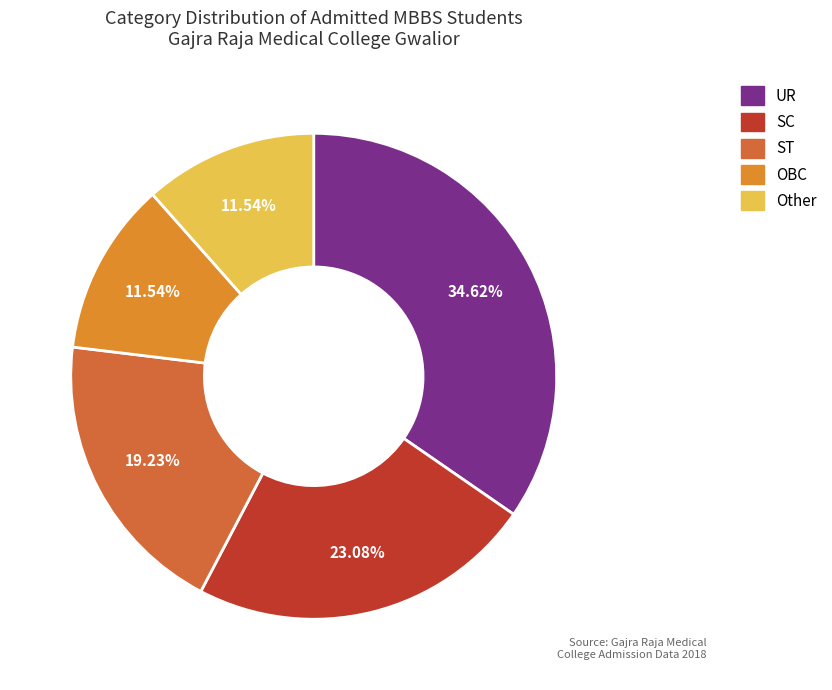

True or false: ST accounts for 19% of the total.

True